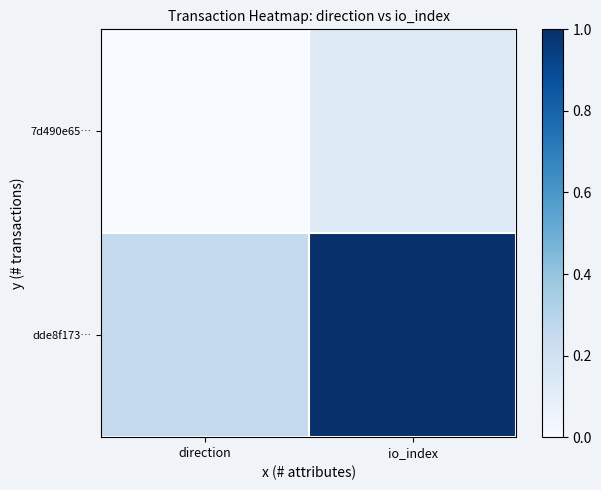

Rank the series by their maximum value, from lowest to highest.

7d490e65…, dde8f173…